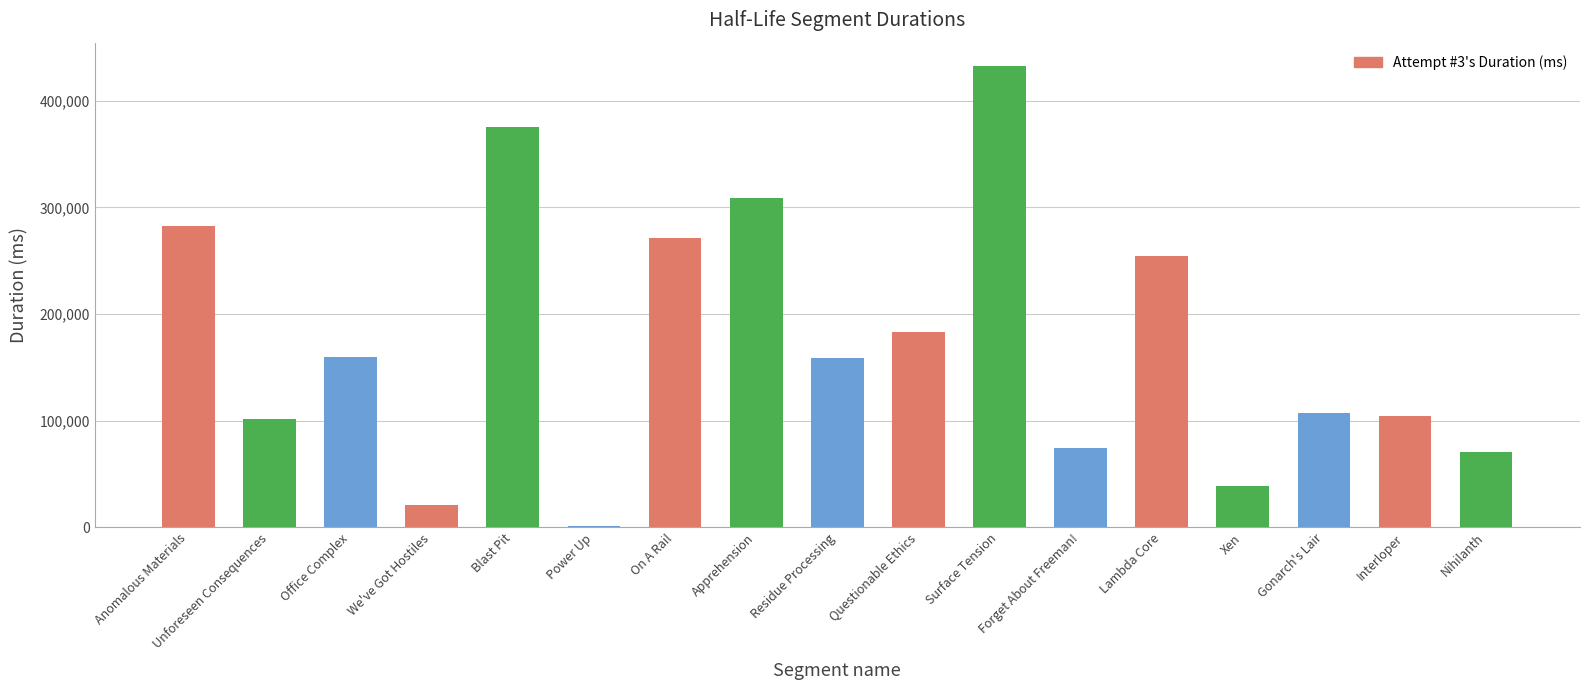

What is the change in value from Forget About Freeman! to Nihilanth?

-3530